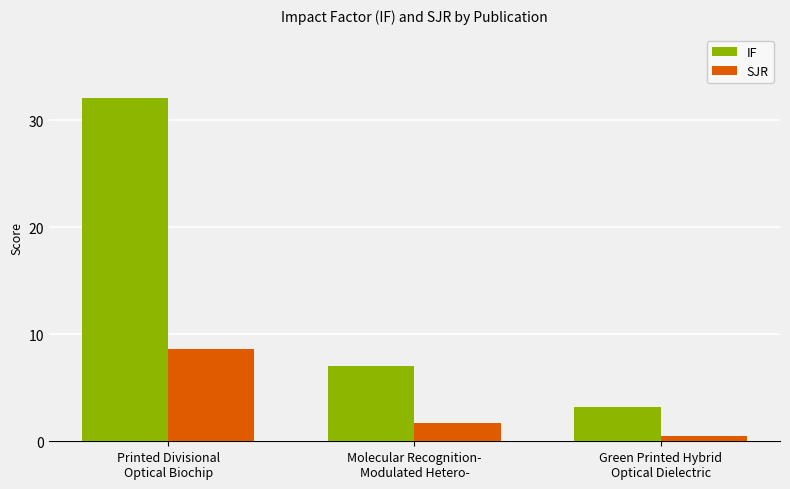

How many categories are shown in the chart?

3